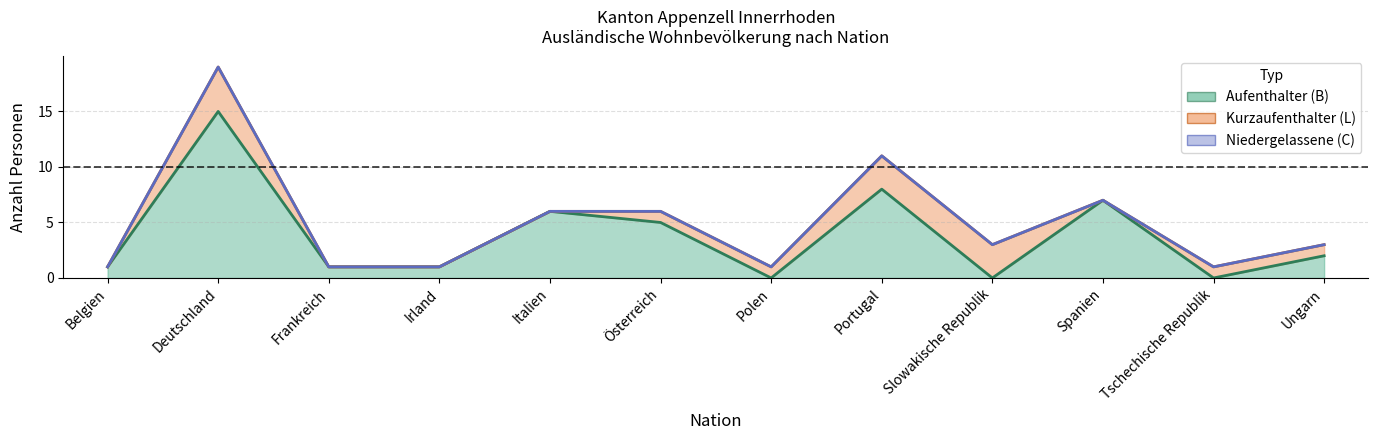

Reading left to right, transcribe all the data shown in this chart.

Total (Aufenthalter B): 1	15	1	1	6	5	0	8	0	7	0	2
Total gesamt: 1	19	1	1	6	6	1	11	3	7	1	3